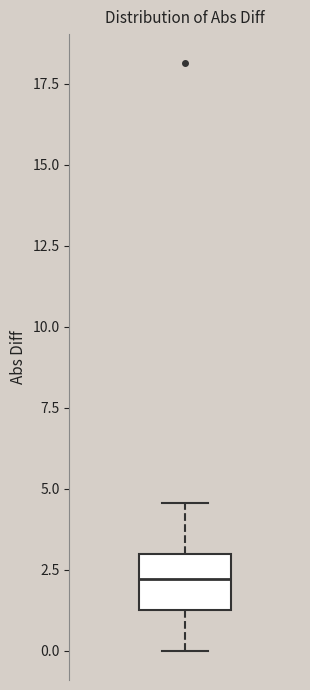

Where is the lower edge of the box on the y-axis? The values are not printed on the chart, so give them approximately, as read against the axis.

1.0